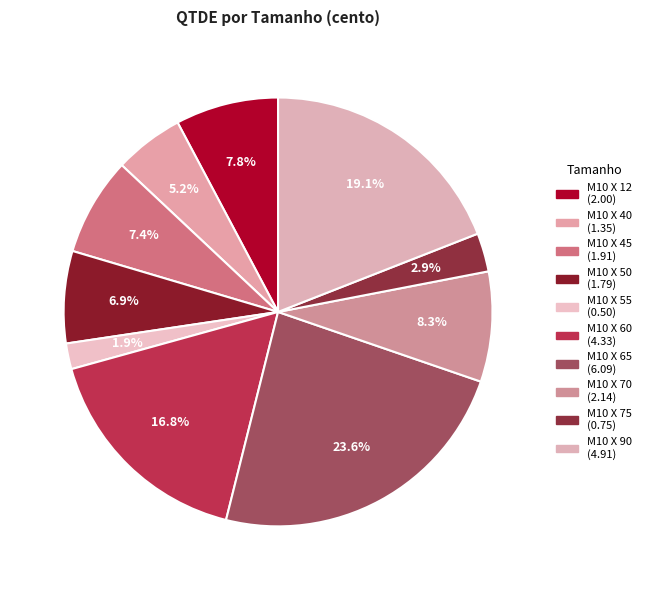

How many segments does this pie chart have?

10